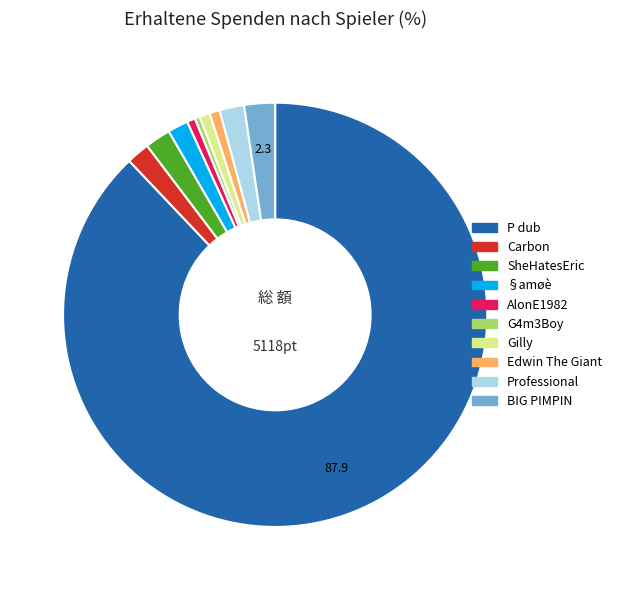

Is there any slice that represents more than half of the pie?

Yes